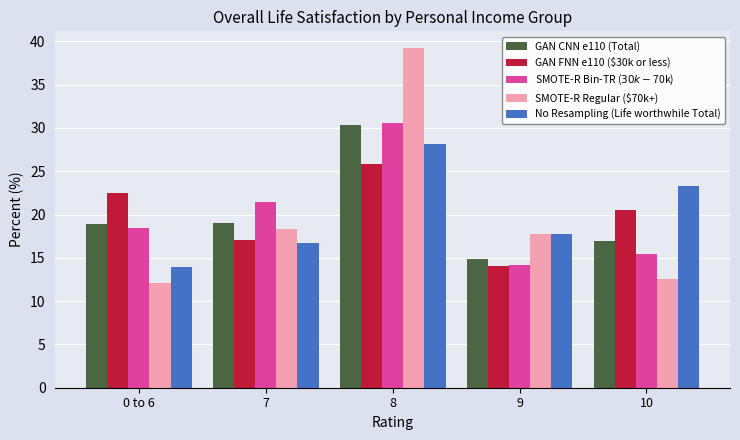

Which series has the widest spread of values?

SMOTE-R Regular ($70k+)